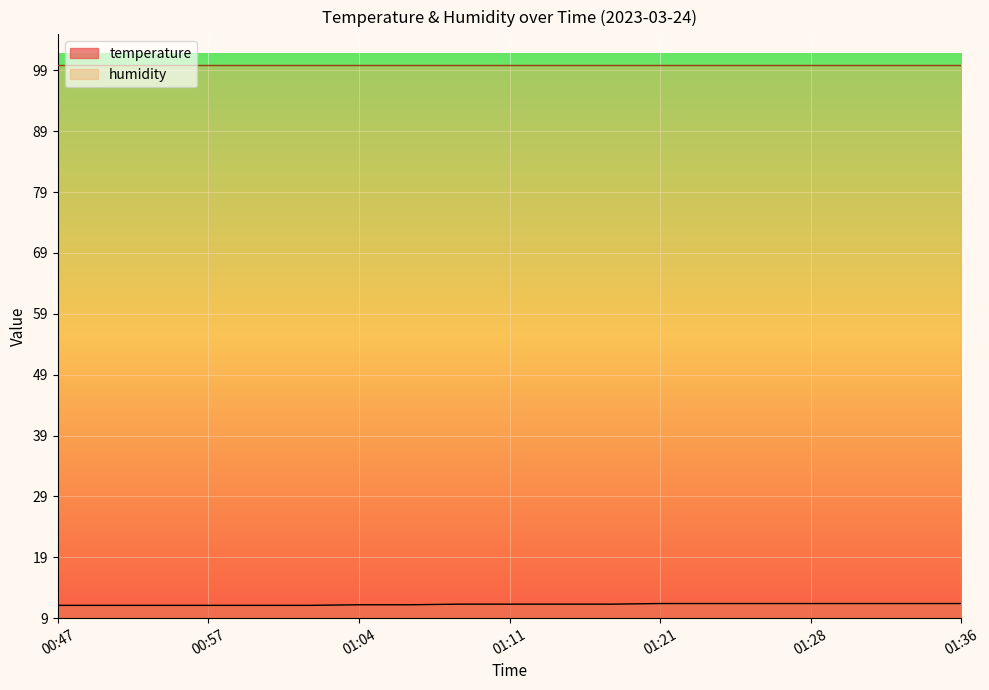

Rank the categories by value from lowest to highest.

00:47, 00:49, 00:54, 00:57, 00:59, 01:01, 01:04, 01:06, 01:09, 01:11, 01:14, 01:19, 01:21, 01:24, 01:26, 01:28, 01:31, 01:33, 01:36